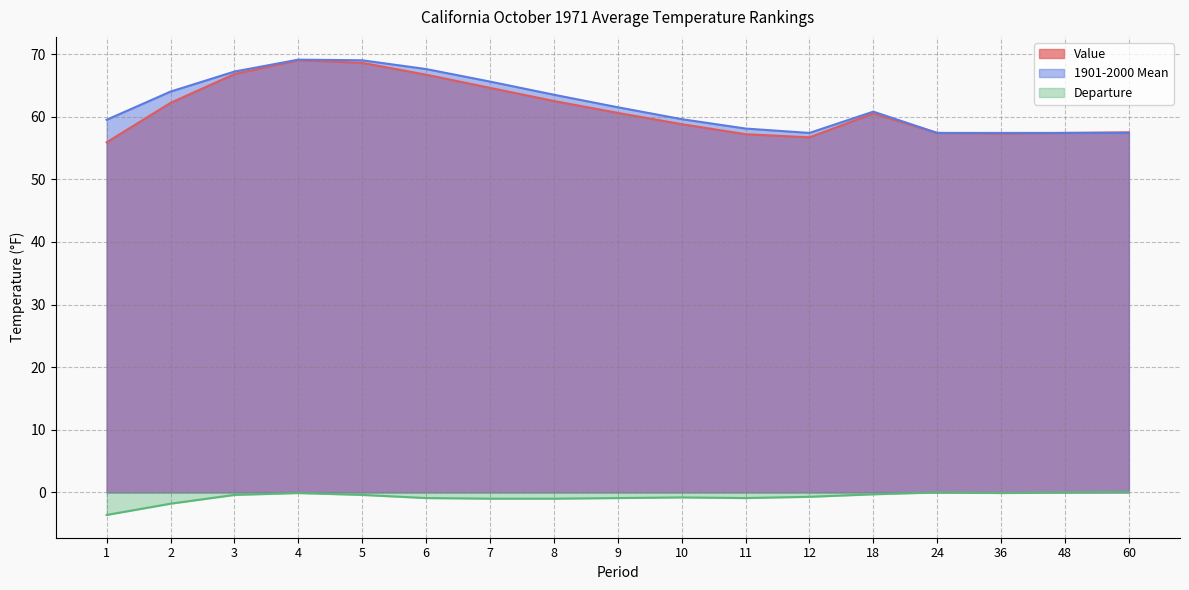

Is it true that Value equals 101.6 at 60?

False